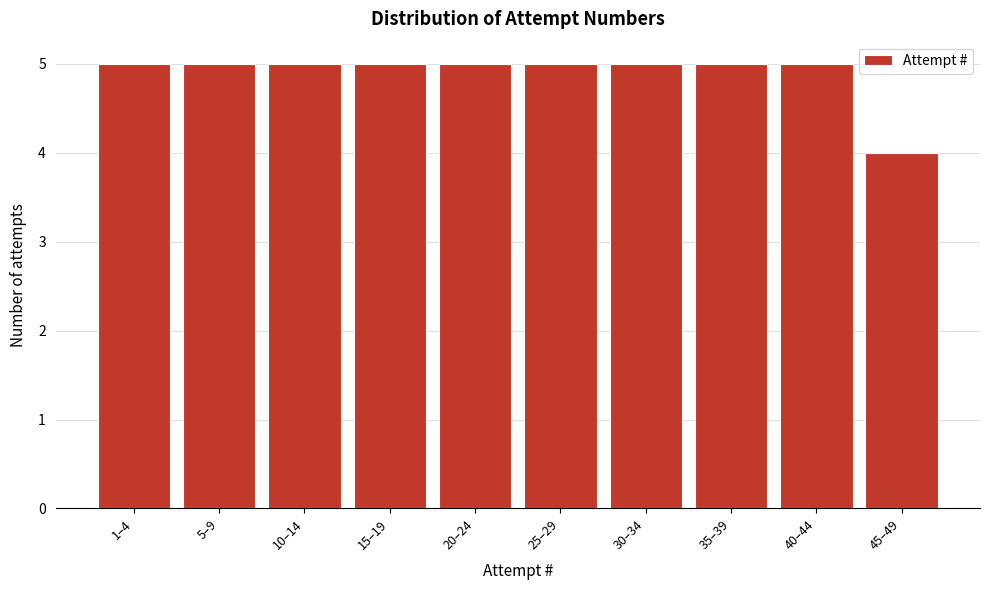

Reading left to right, transcribe all the data shown in this chart.

5	5	5	5	5	5	5	5	5	4